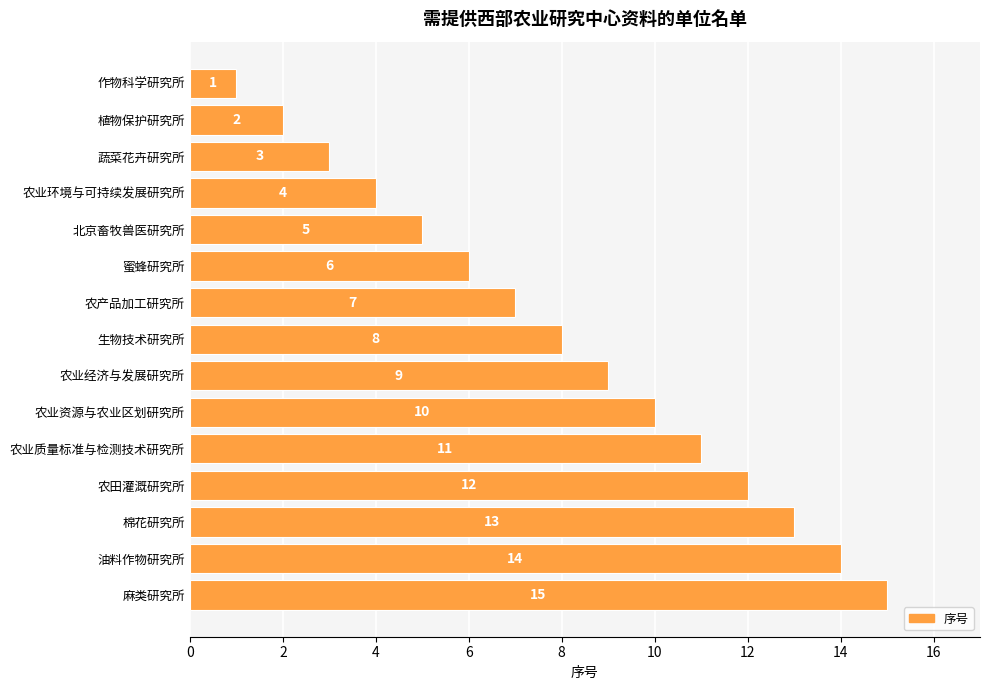

At which label is the value closest to 8?

生物技术研究所